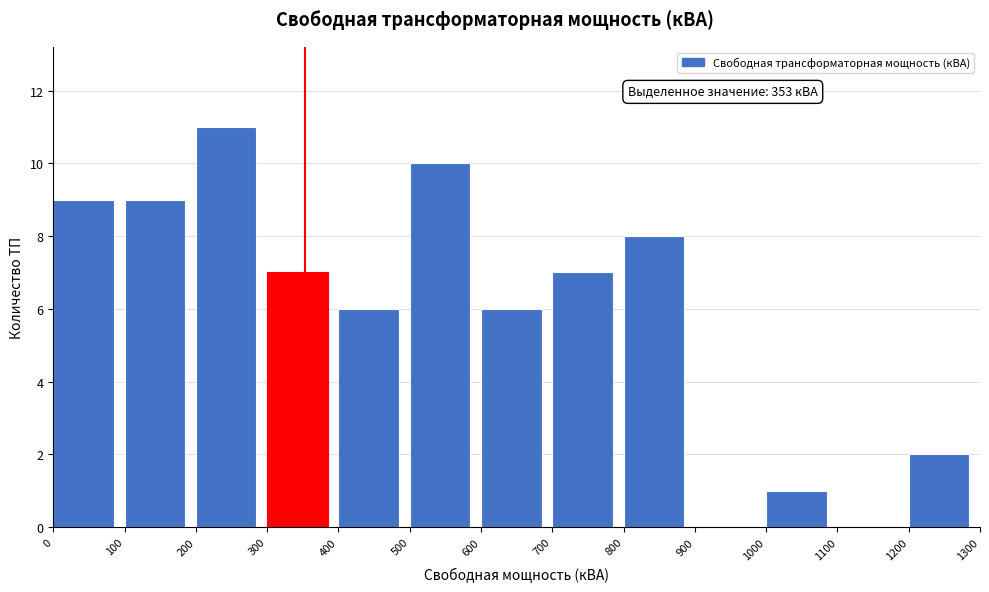

Which range on the x-axis has the tallest bar?

200 to 300